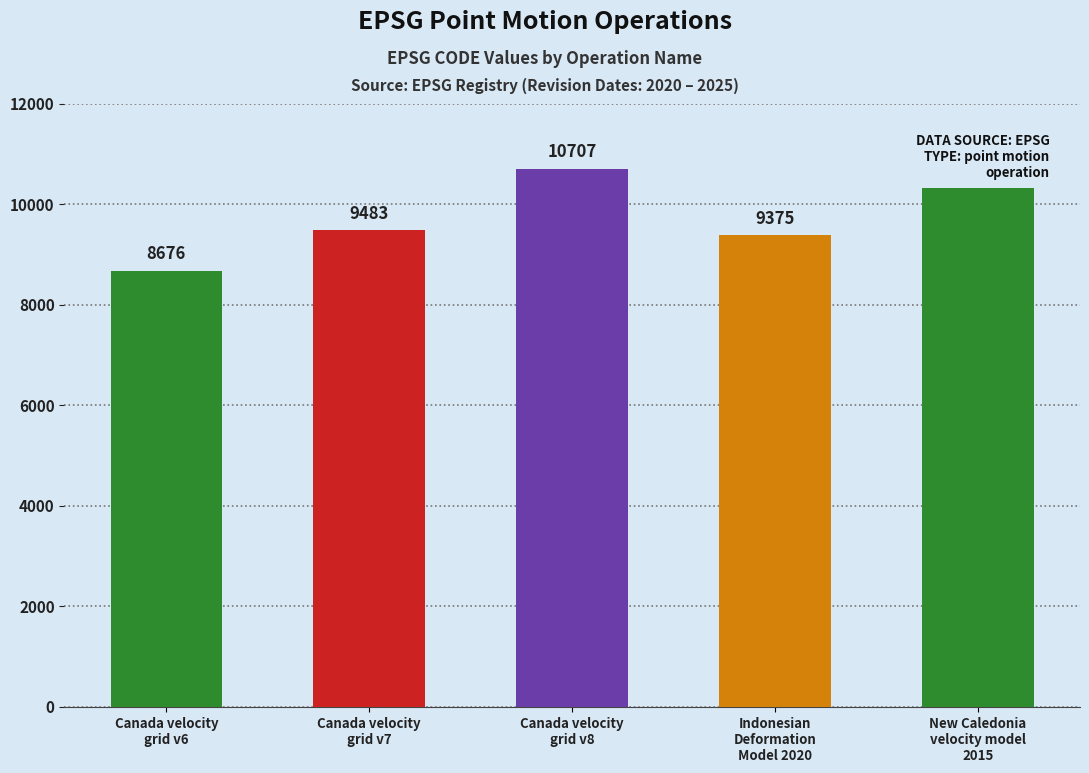

What is the difference between the second highest and second lowest values?

948